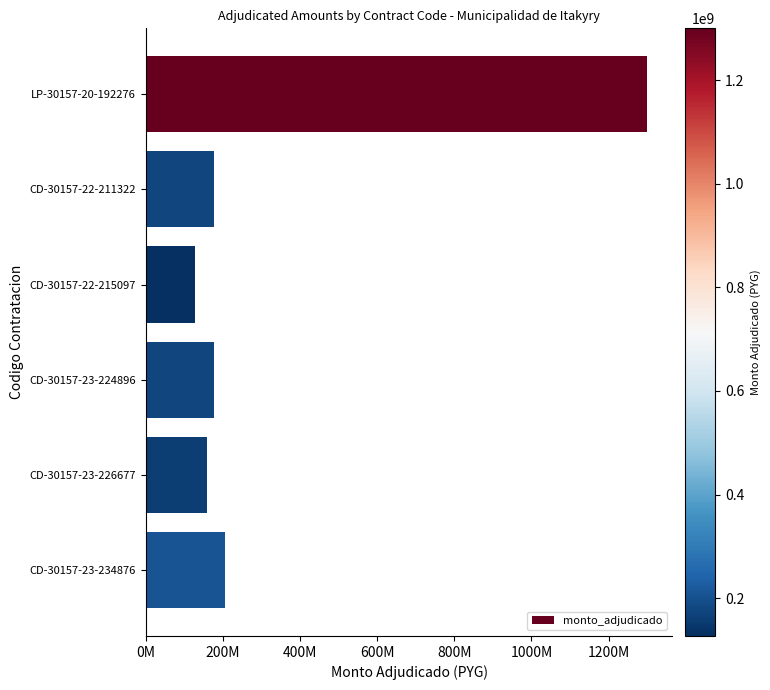

Are the bars horizontal?

Yes